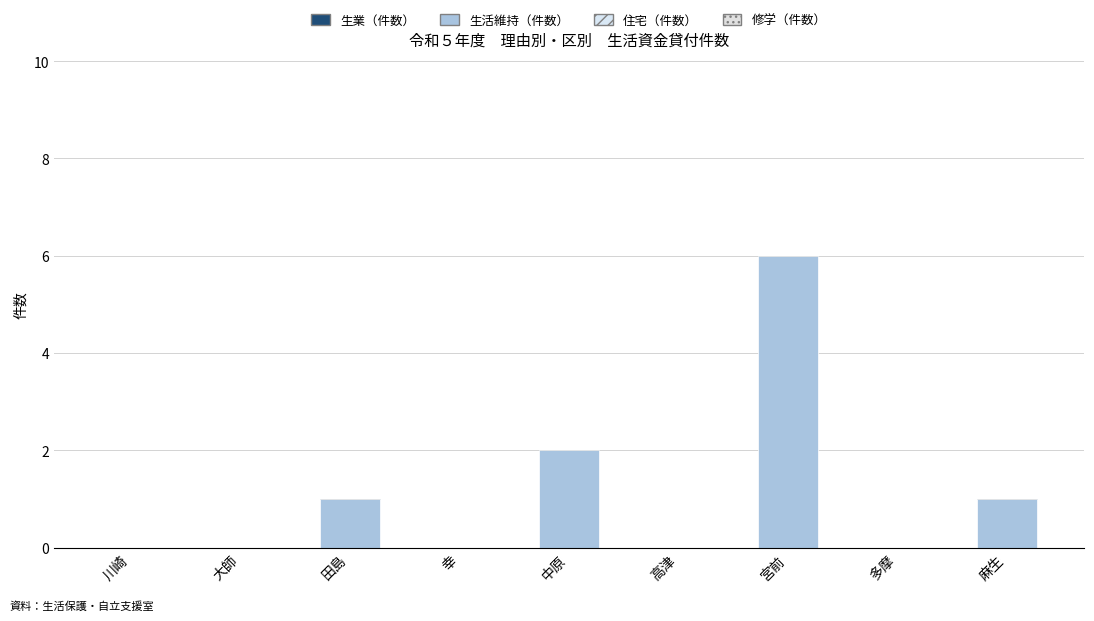

Reading left to right, extract all data points from this chart.

生業（件数）: 川崎=0	大師=0	田島=0	幸=0	中原=0	高津=0	宮前=0	多摩=0	麻生=0
生活維持（件数）: 川崎=0	大師=0	田島=1	幸=0	中原=2	高津=0	宮前=6	多摩=0	麻生=1
住宅（件数）: 川崎=0	大師=0	田島=0	幸=0	中原=0	高津=0	宮前=0	多摩=0	麻生=0
修学（件数）: 川崎=0	大師=0	田島=0	幸=0	中原=0	高津=0	宮前=0	多摩=0	麻生=0